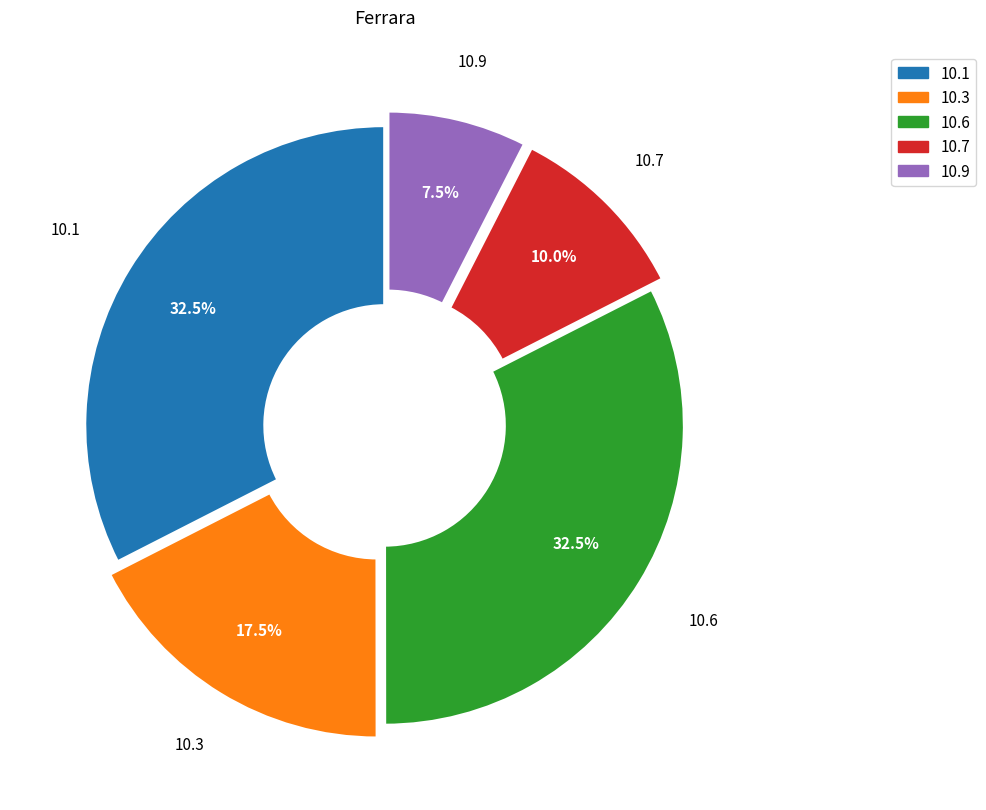

Is there any slice that represents more than half of the pie?

No